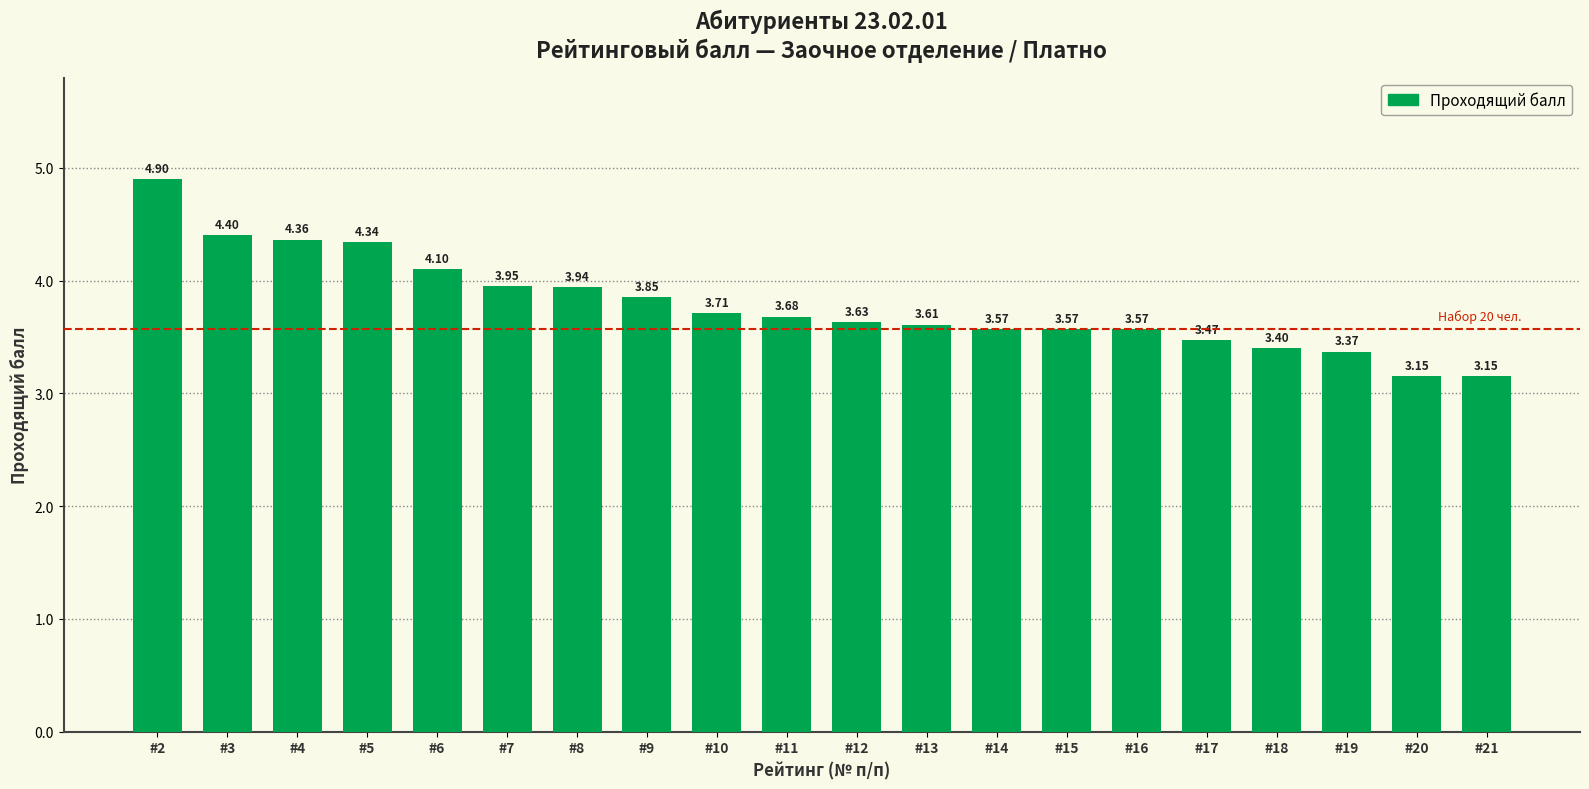

What is the sum of the values at #6 and #18?

7.5